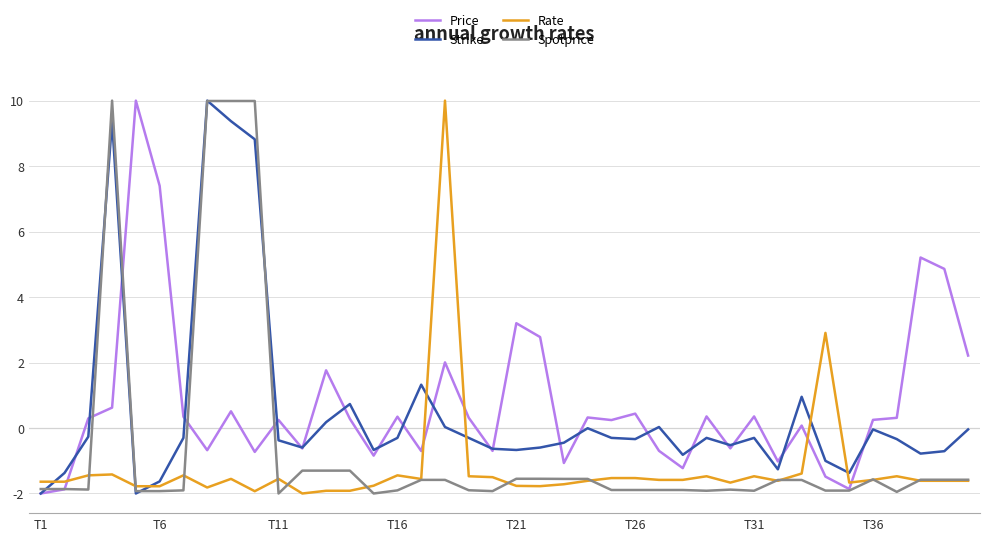

What are all the series names shown in the legend?

Price, Strike, Rate, Spotprice